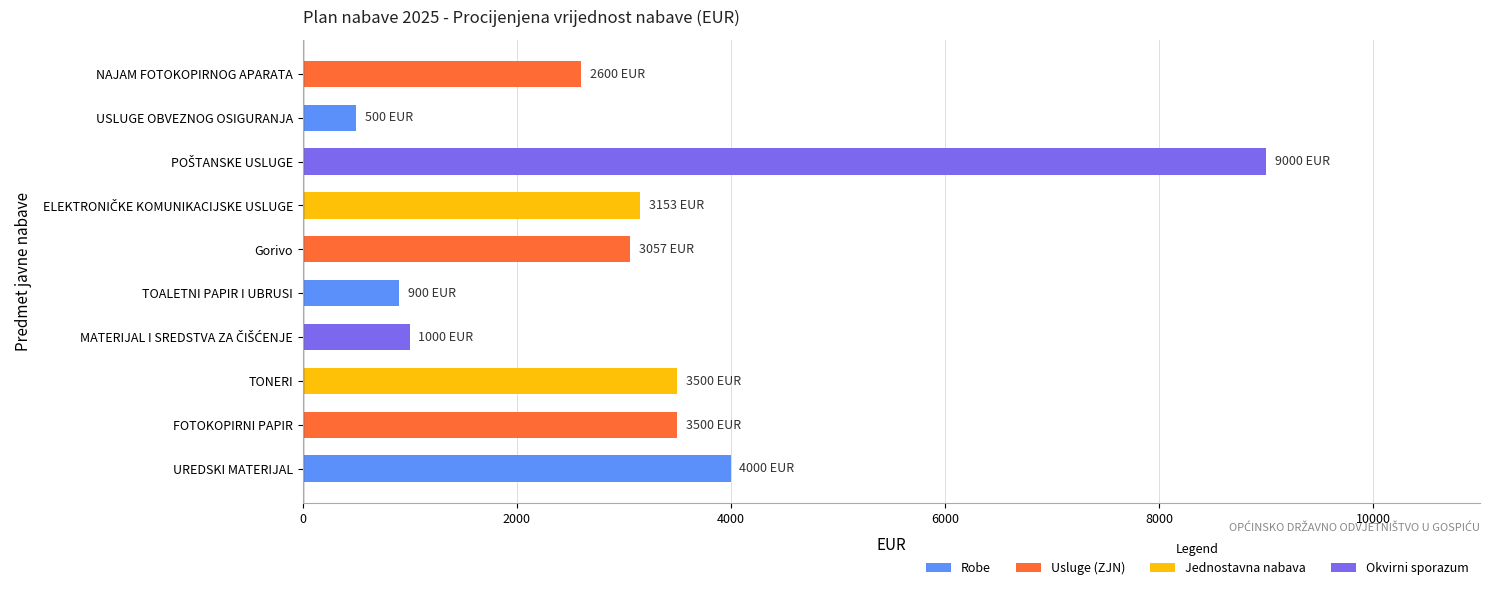

What is the difference between the second highest and second lowest values?

3100